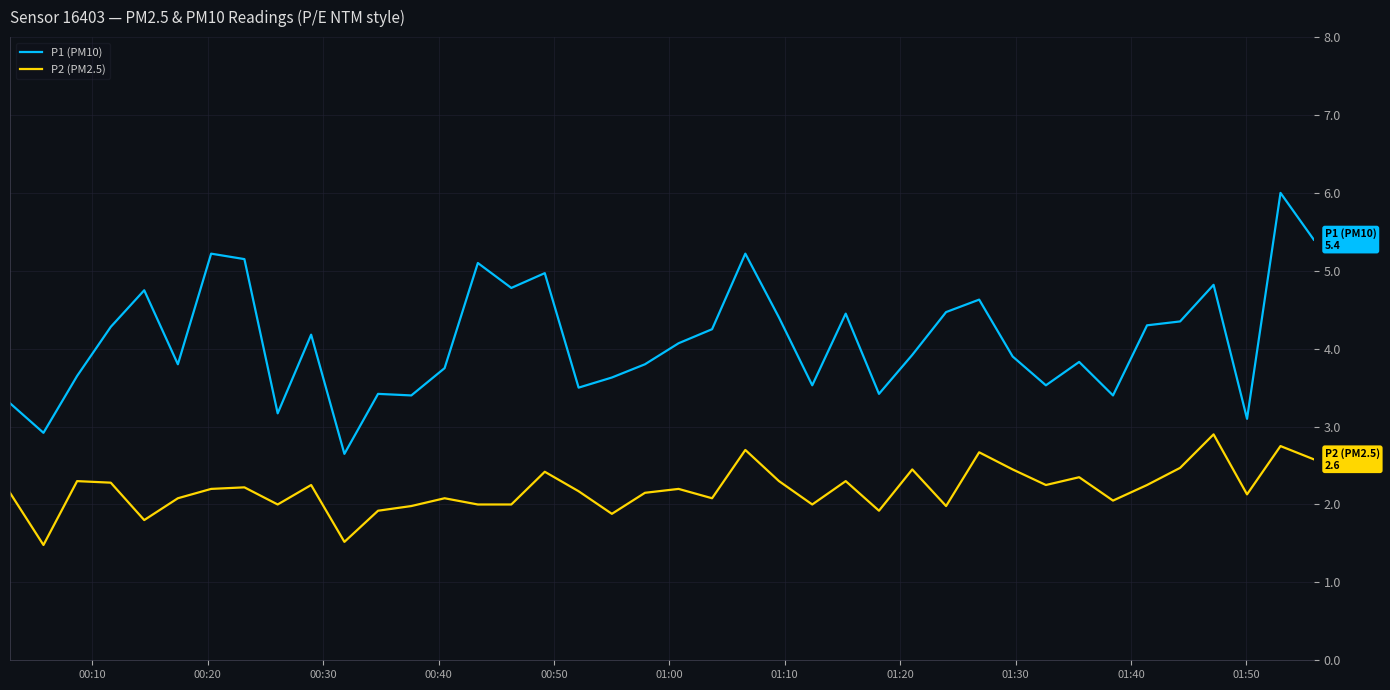

Which series has the widest spread of values?

P1 (PM10)